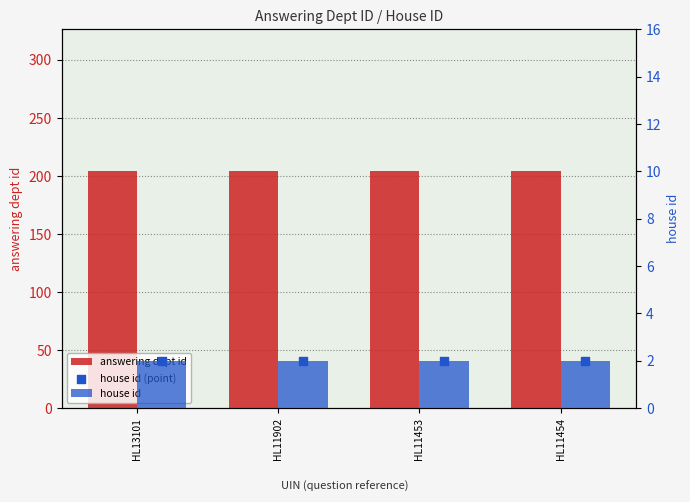

Which series has the widest spread of Y values?

answering dept id